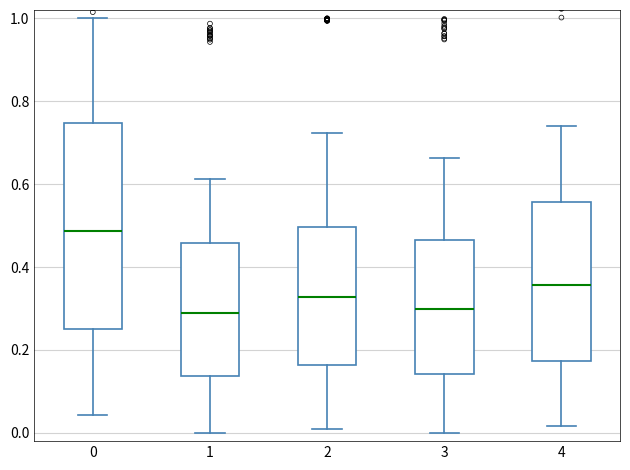

Comparing the boxes themselves (not the whiskers), which one is the tallest?

0